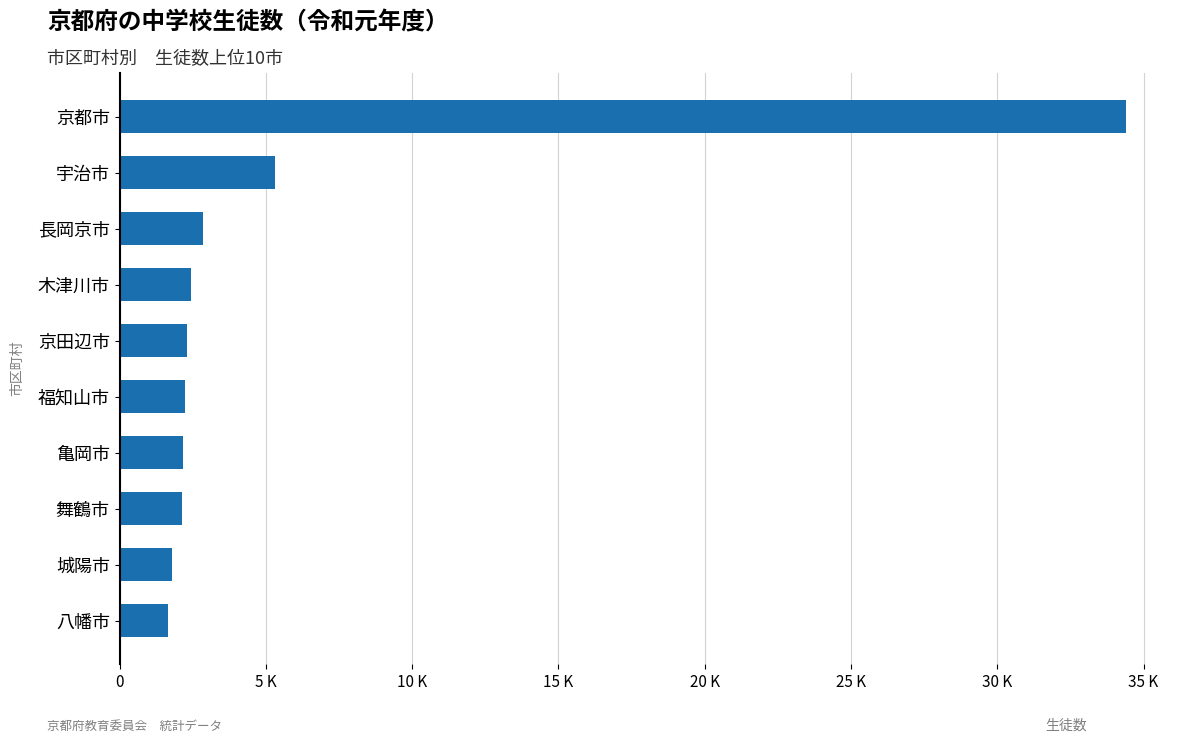

Does the chart contain stacked bars?

No